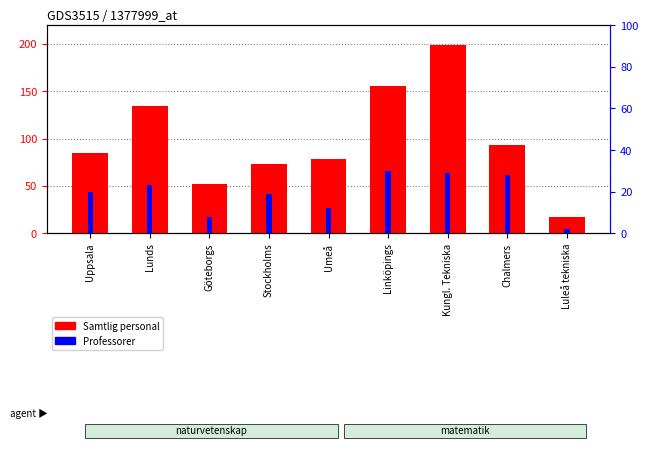

At which label does Professorer first exceed 20?

Lunds